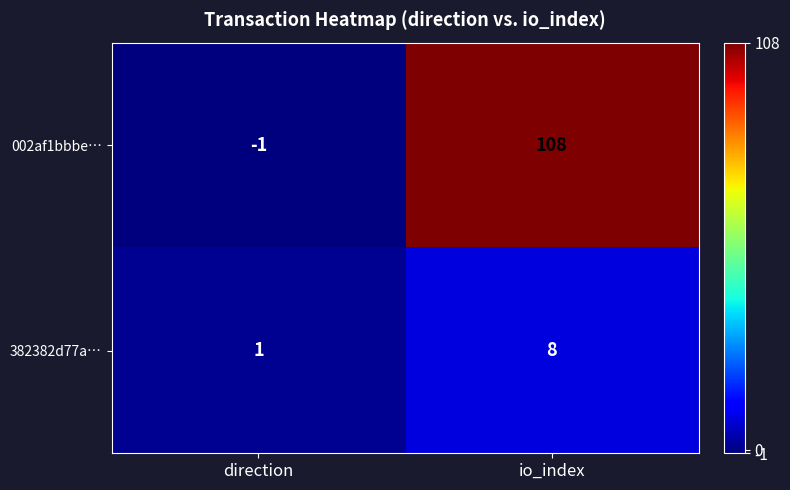

At how many categories does at least one series exceed 35?

1